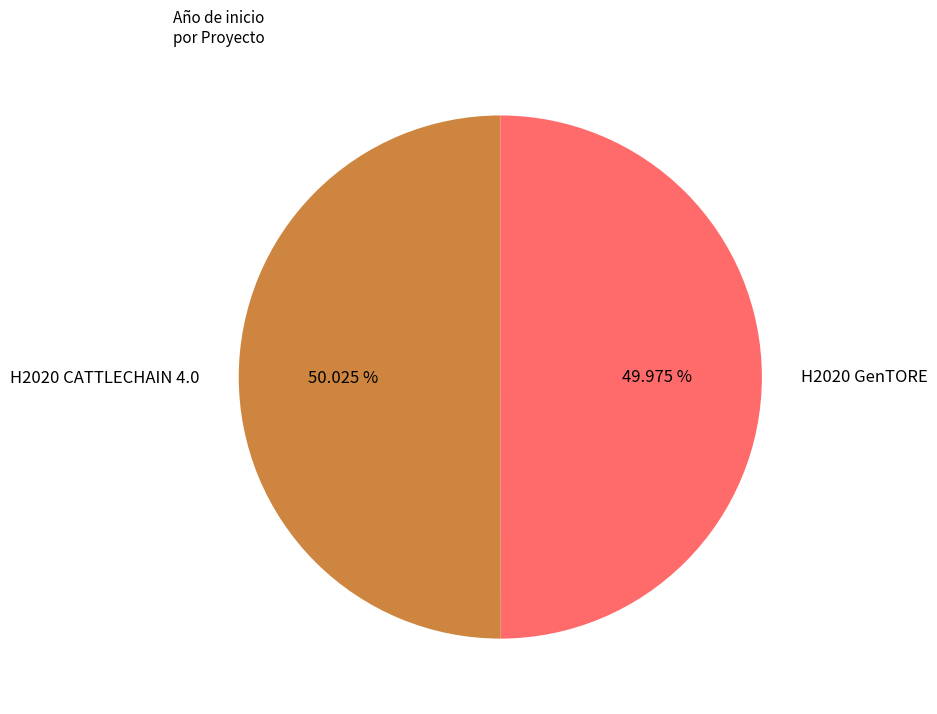

Is there any slice that represents more than half of the pie?

Yes